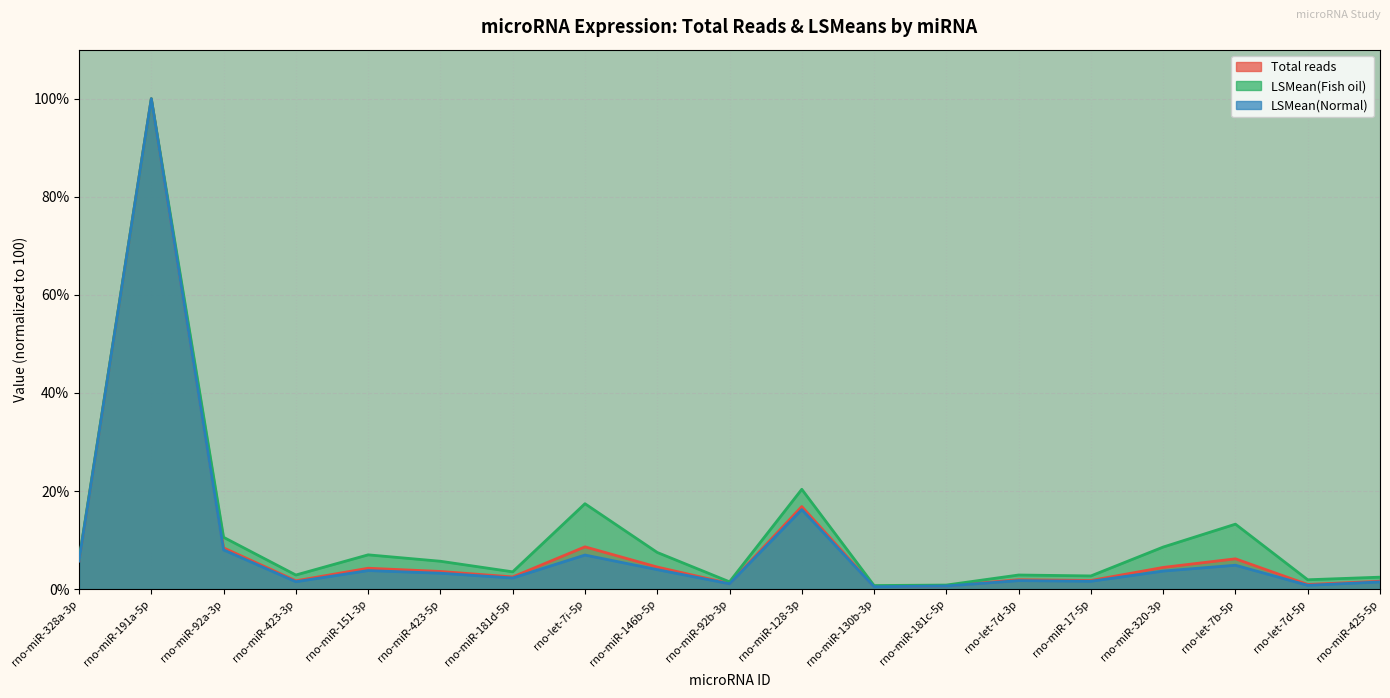

Where is the first local maximum for Total reads?

rno-miR-191a-5p